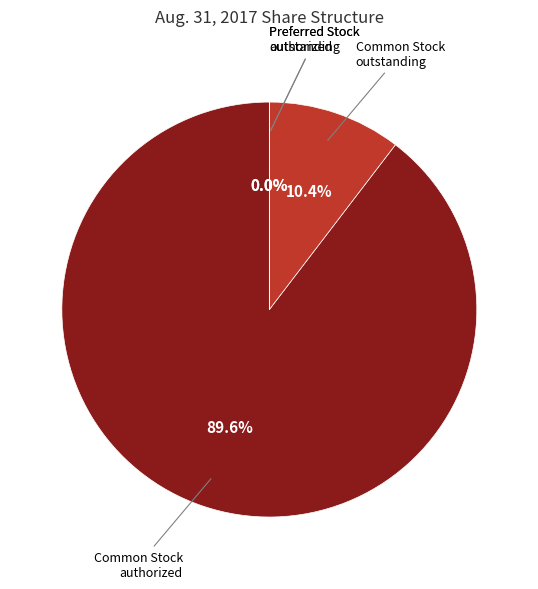

Is there any slice that represents more than half of the pie?

Yes